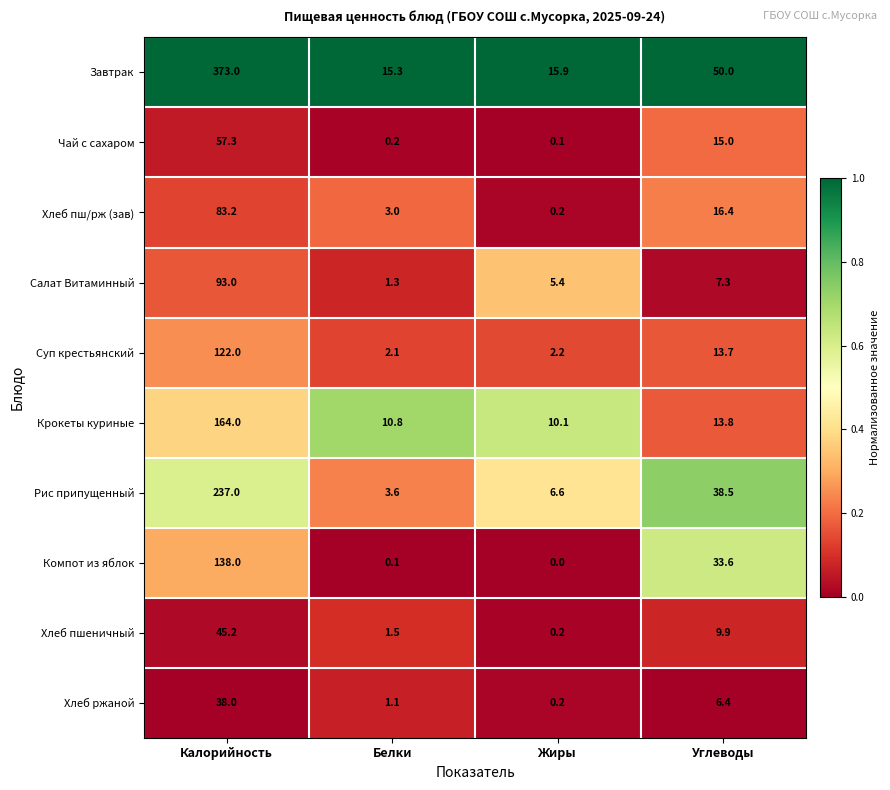

List the labels in order of Хлеб ржаной value, smallest first.

Жиры, Белки, Углеводы, Калорийность